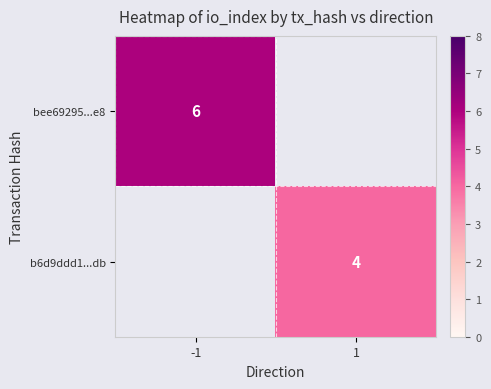

At which category does the chart reach its minimum across all series?

1